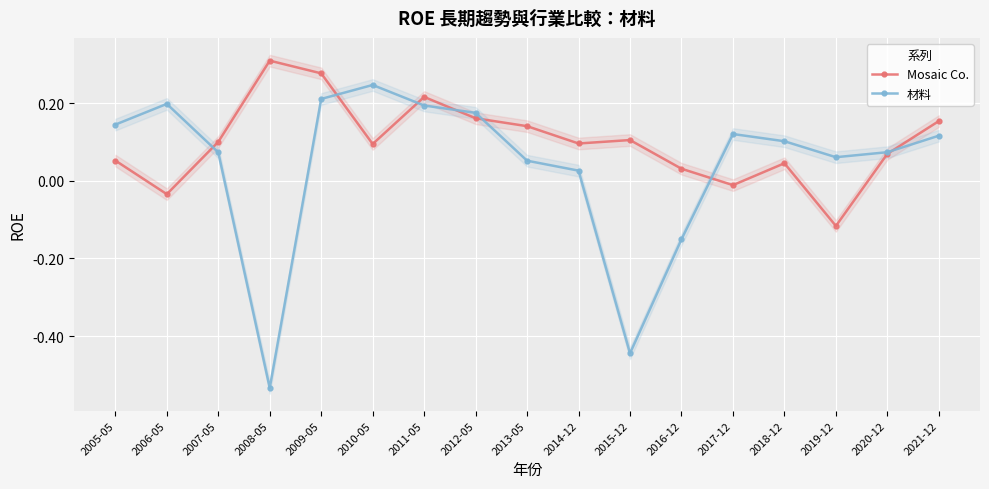

At which category does Mosaic Co. reach its first local peak?

2008-05